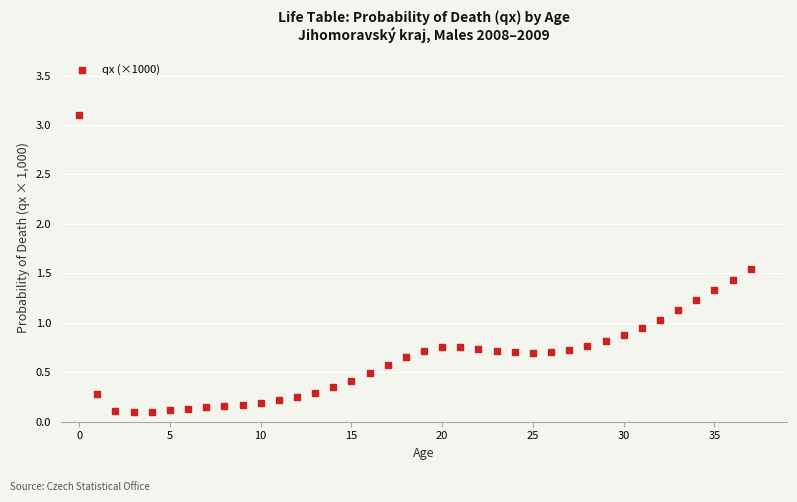

What is the range of Y values (max minus min)?

3.0